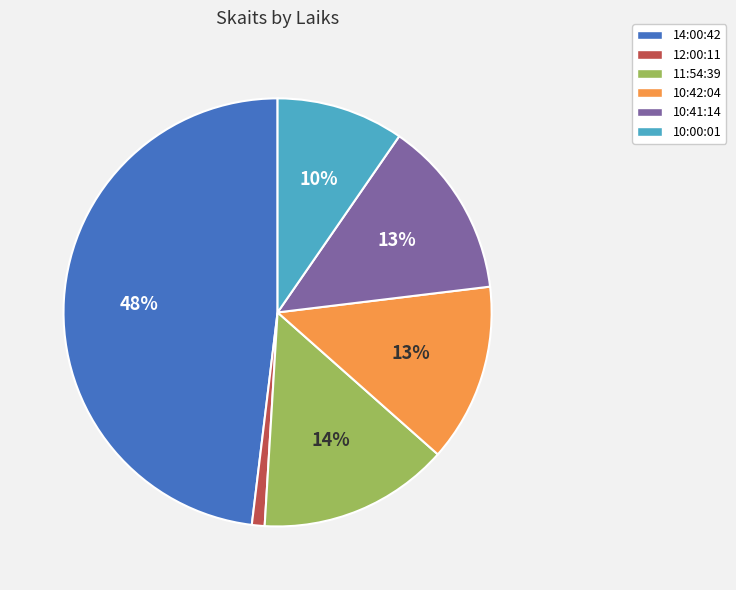

Count the number of slices in the pie.

6